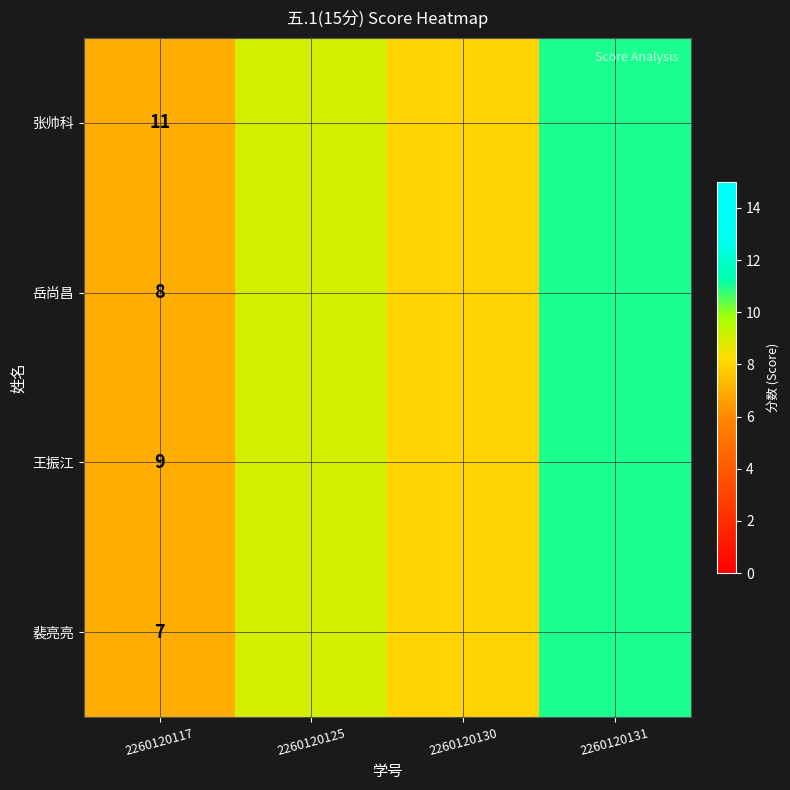

What is the minimum value shown in the chart?

7